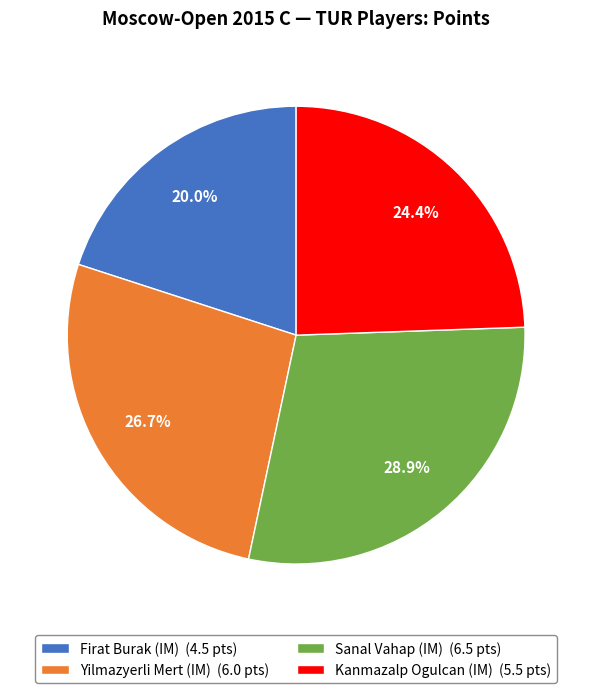

Approximately how many times larger is the value at Sanal Vahap compared to Yilmazyerli Mert?

1.1